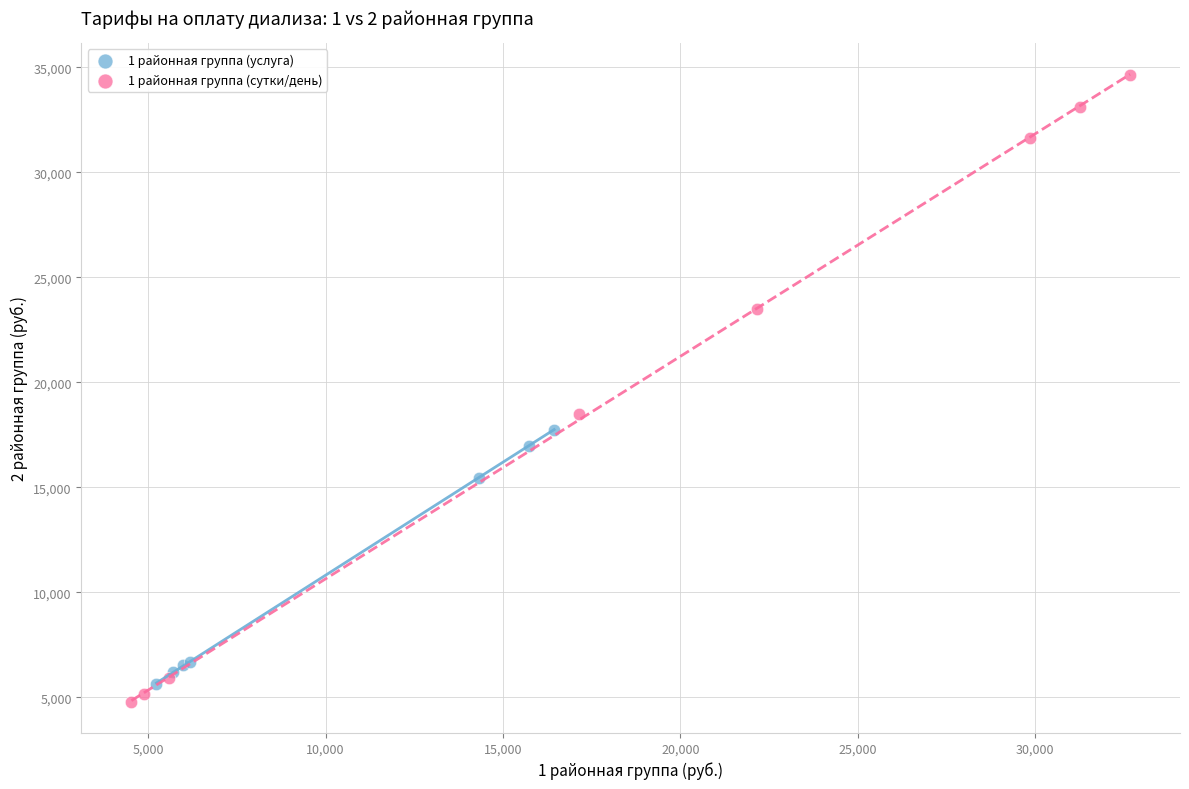

Which series has the largest Y range (max minus min)?

1 районная группа (сутки/день)